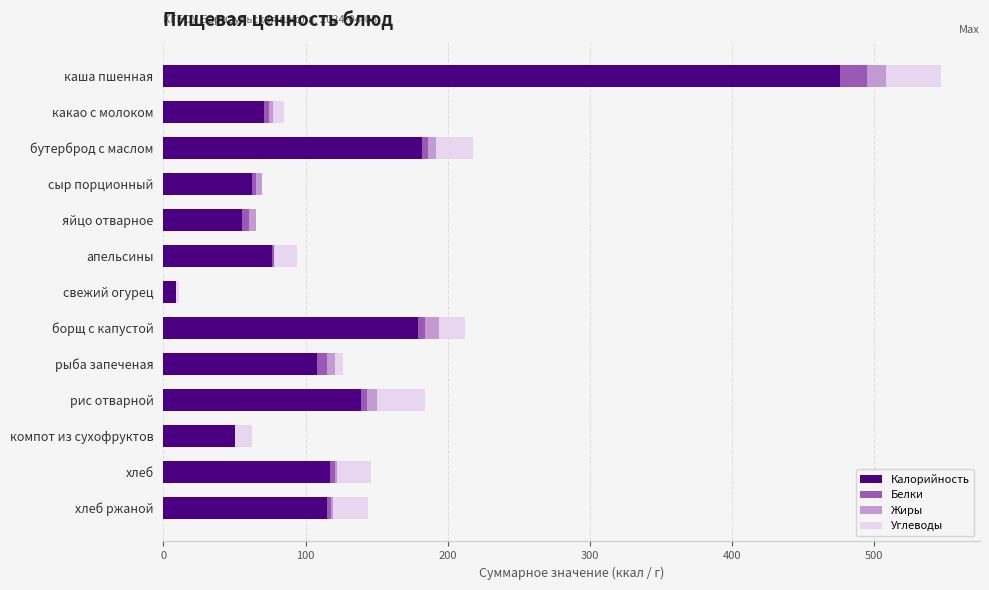

What are all the series names shown in the legend?

Калорийность, Белки, Жиры, Углеводы